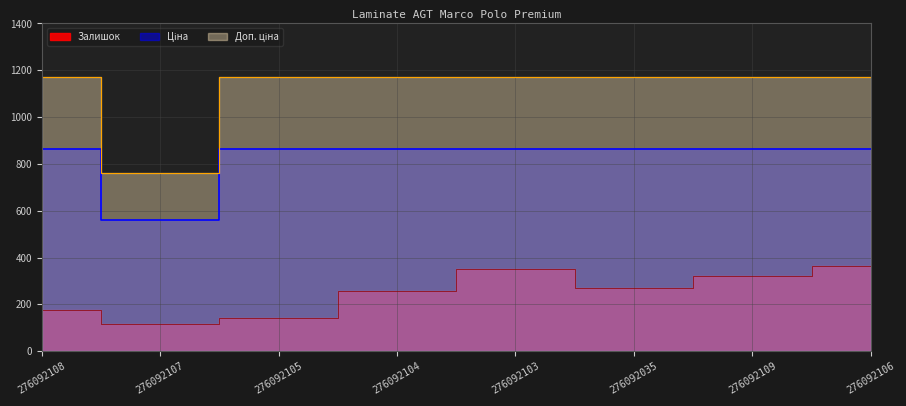

The Залишок series shows 140.0 at 276092105. True or false?

True